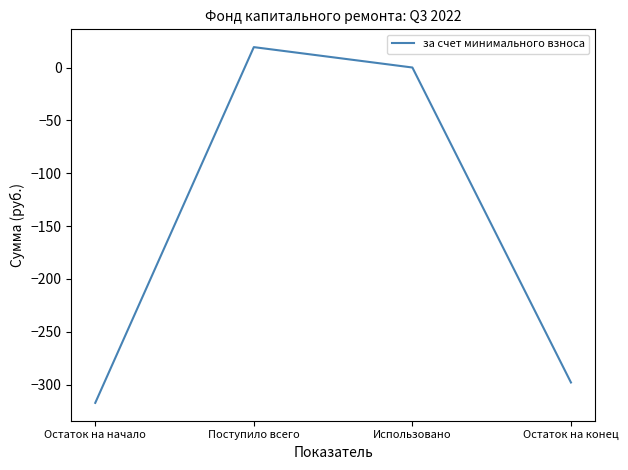

Does the chart display data point markers on the line(s)?

No